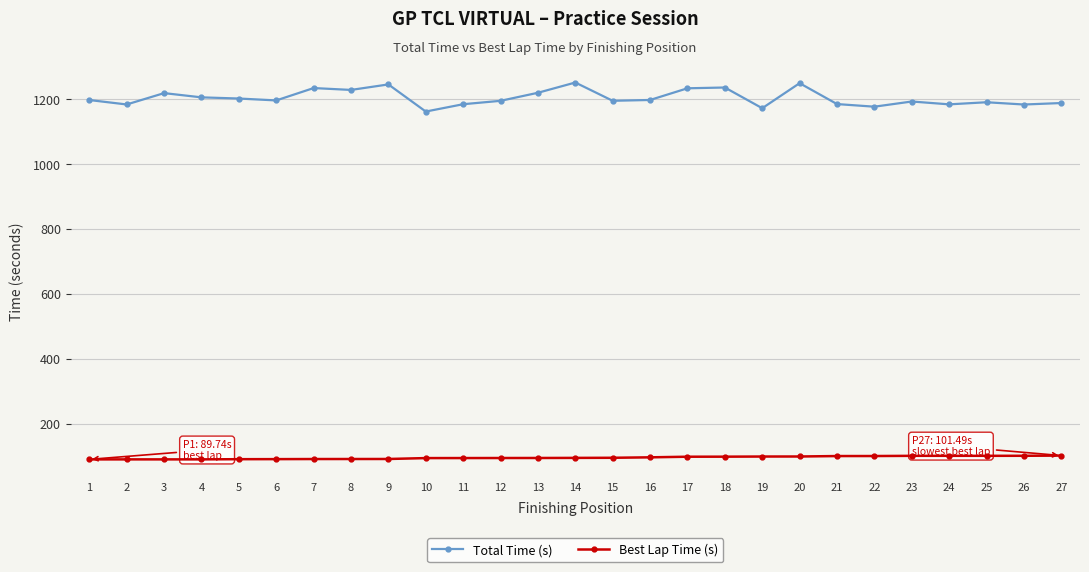

Rank the series at 24 from highest to lowest value.

Total Time (s), Best Lap Time (s)